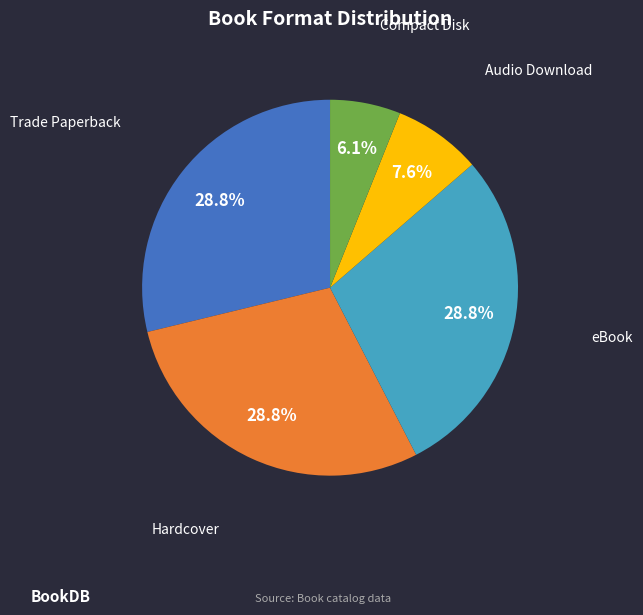

Is it true that Hardcover is 21% of the pie?

False